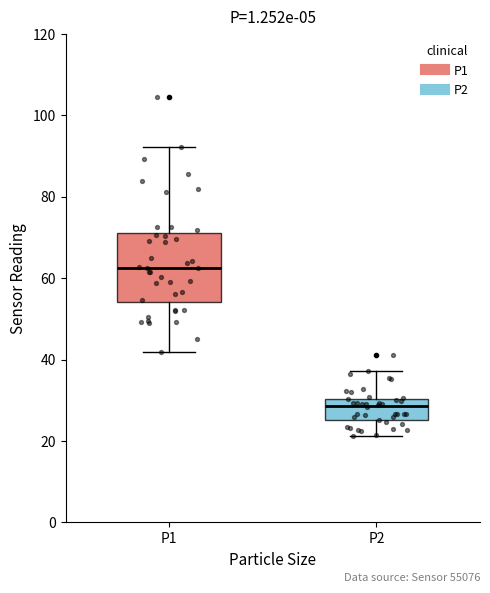

Comparing the boxes themselves (not the whiskers), which one is the tallest?

P1